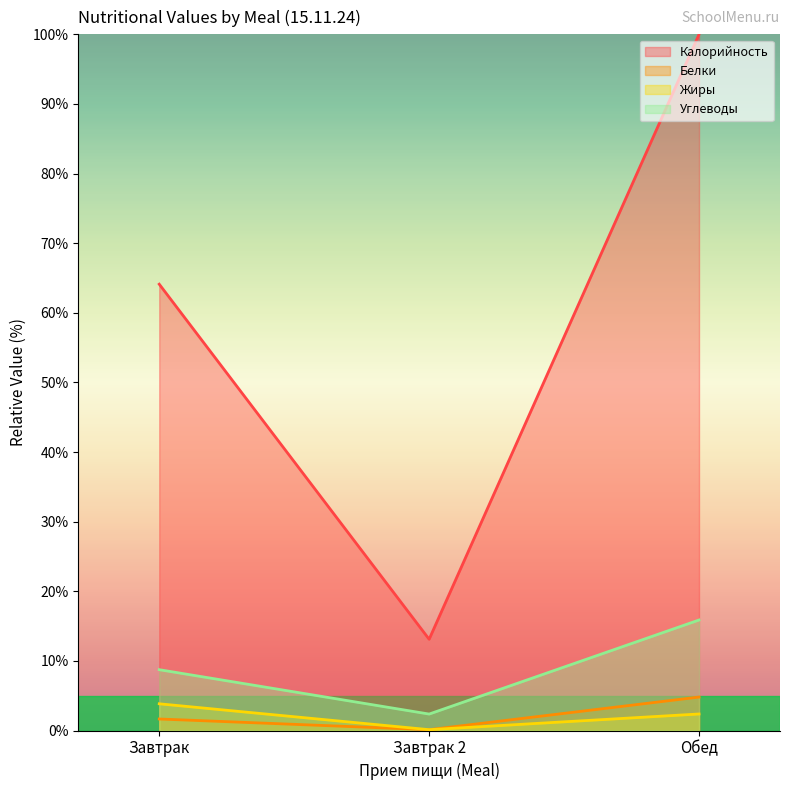

Which series has the largest total across all categories?

Калорийность